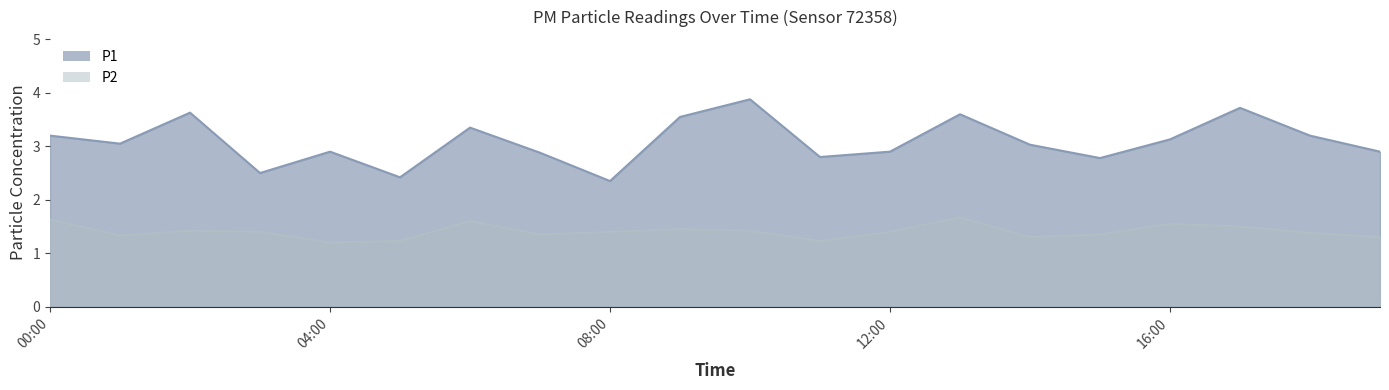

List the series in order of their peak value, lowest first.

P2, P1